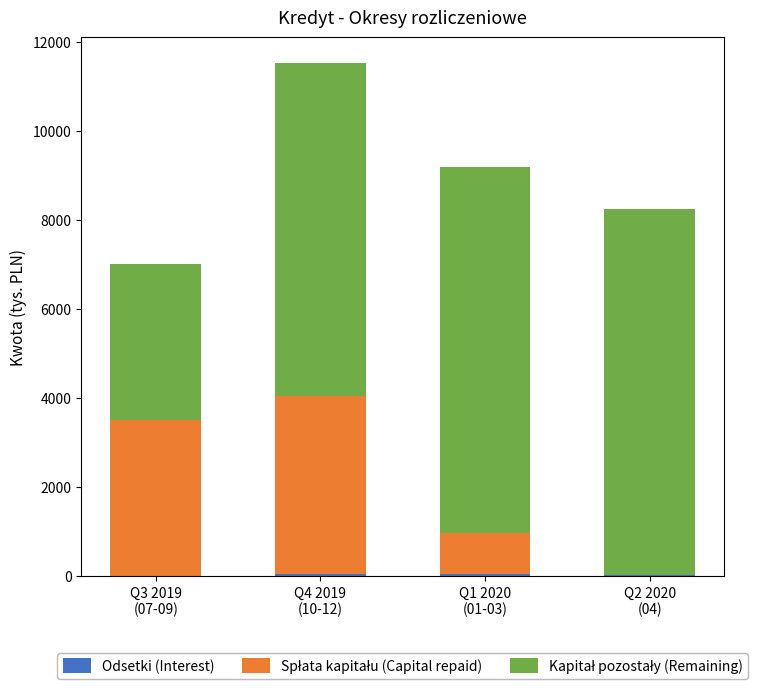

Count the number of categories in the chart.

4